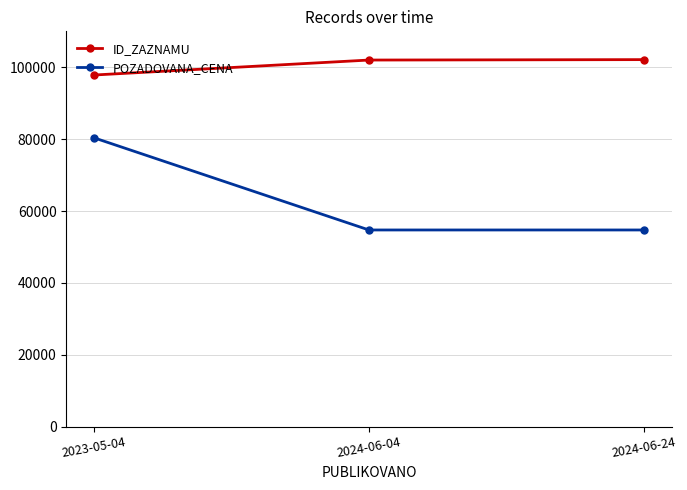

How many distinct data groups are displayed?

2